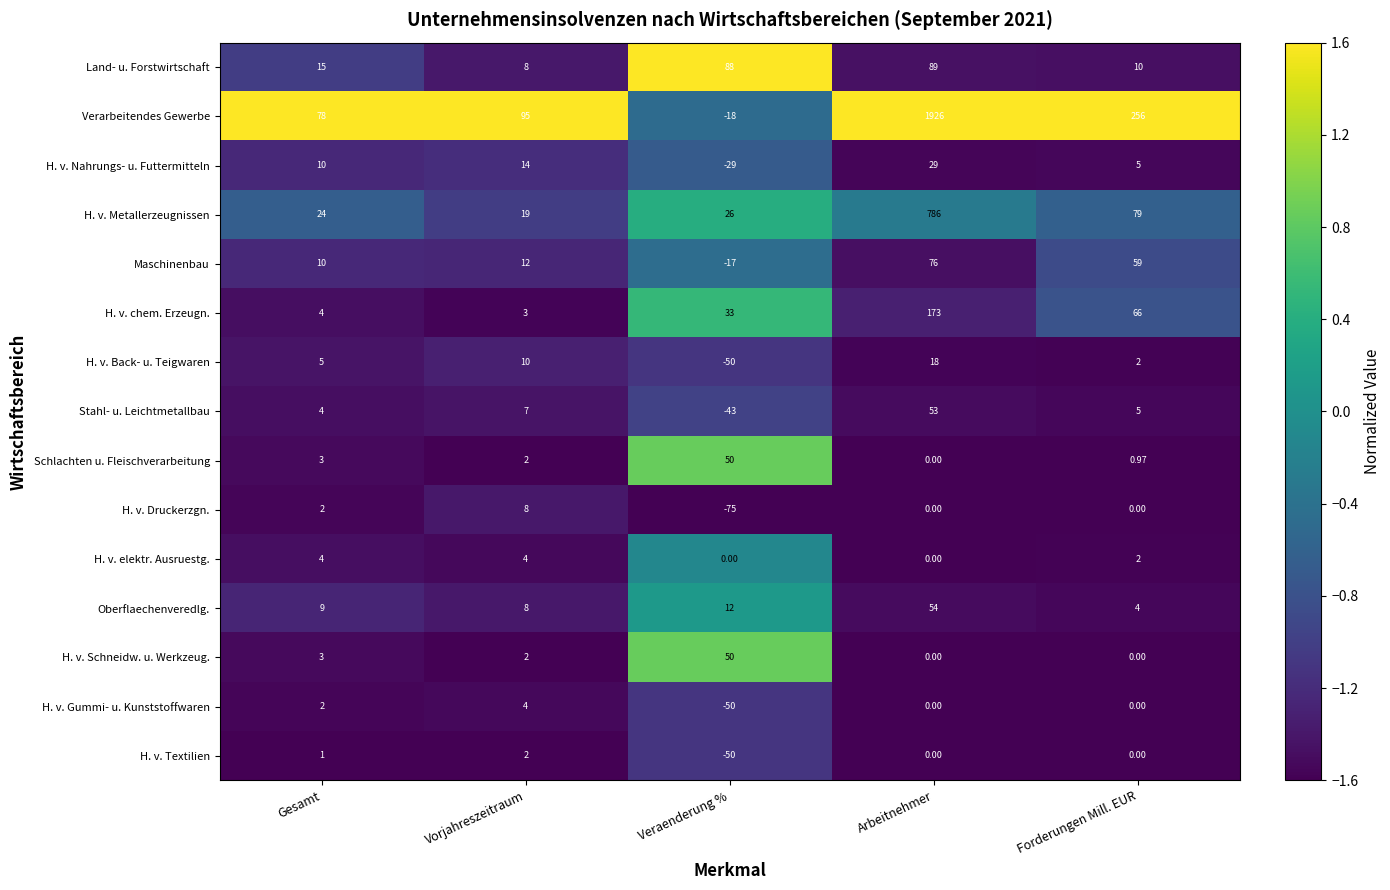

How many values in H. v. Schneidw. u. Werkzeug. are above zero?

3